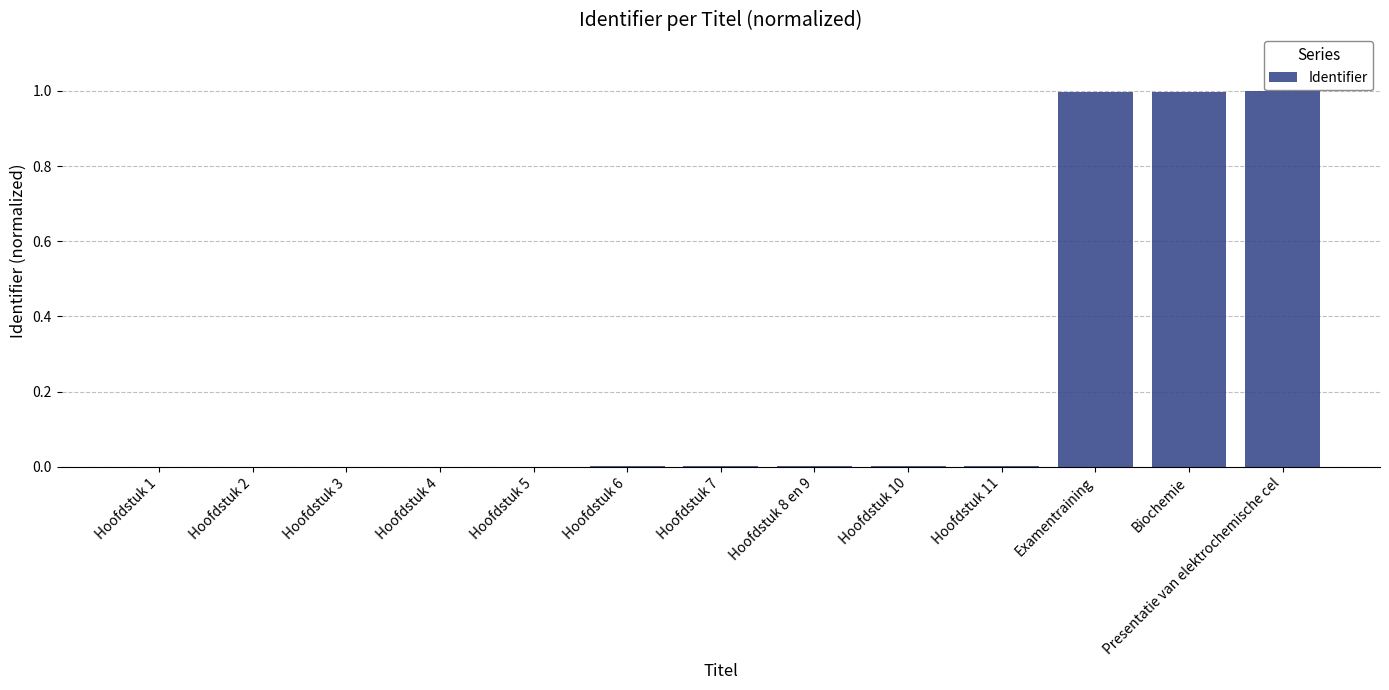

Between Hoofdstuk 4 and Examentraining, which is larger?

Examentraining